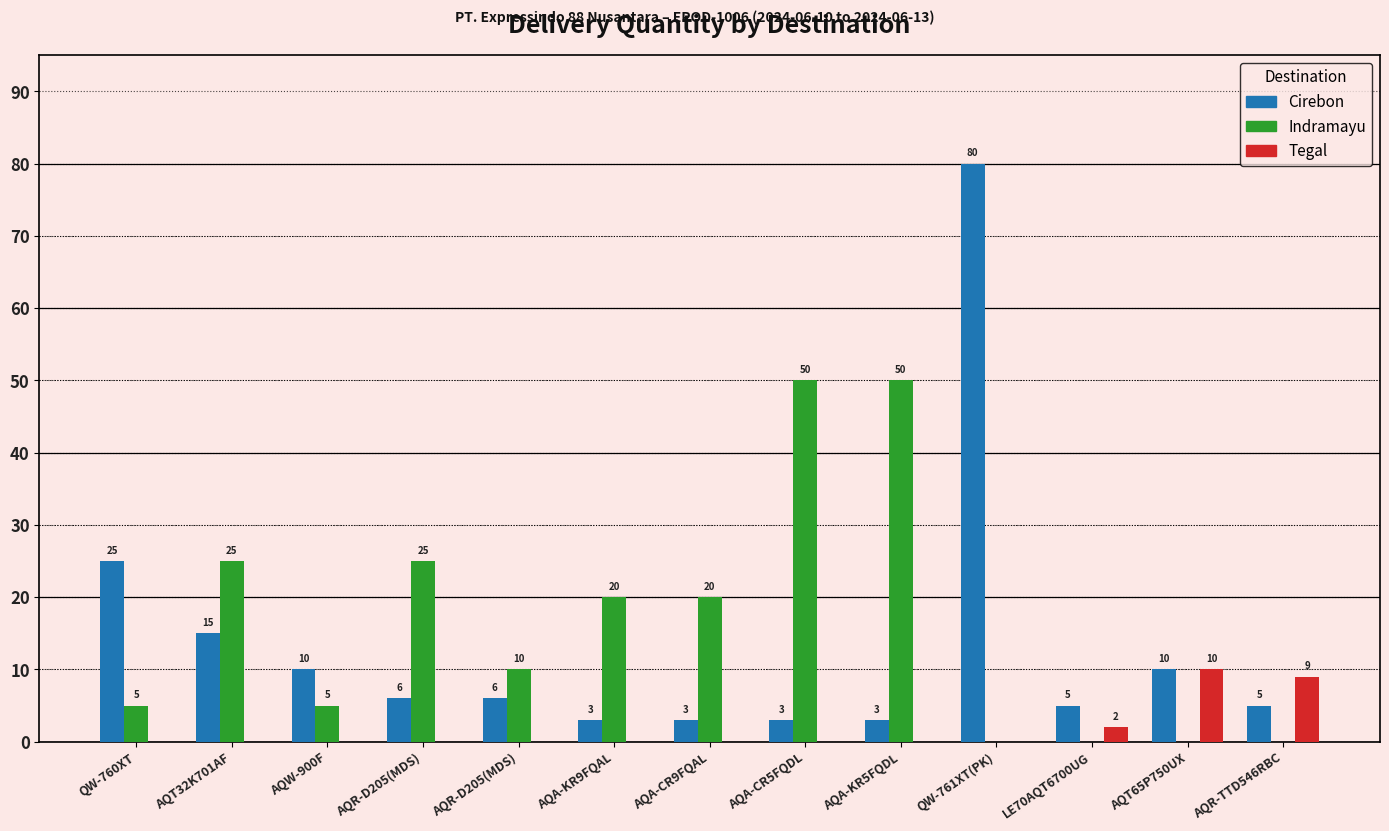

Are the bars horizontal?

No